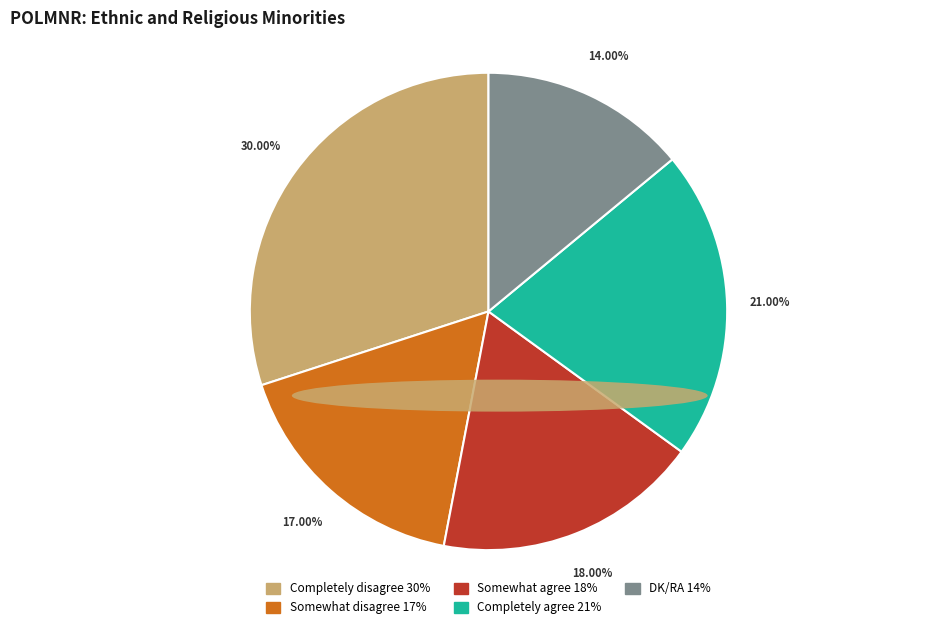

Count the number of slices in the pie.

5